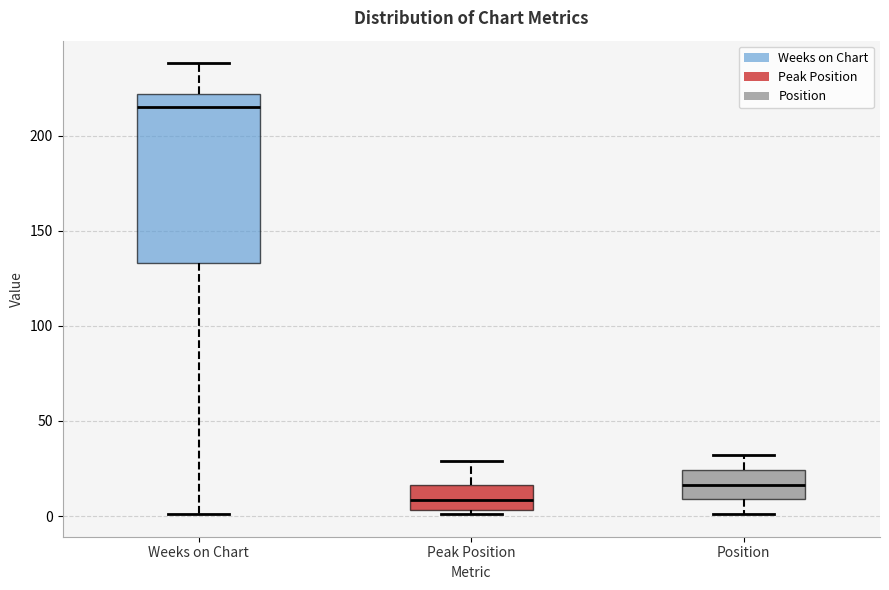

Where does the upper whisker of the box for Weeks on Chart end on the y-axis? The values are not printed on the chart, so give them approximately, as read against the axis.

240